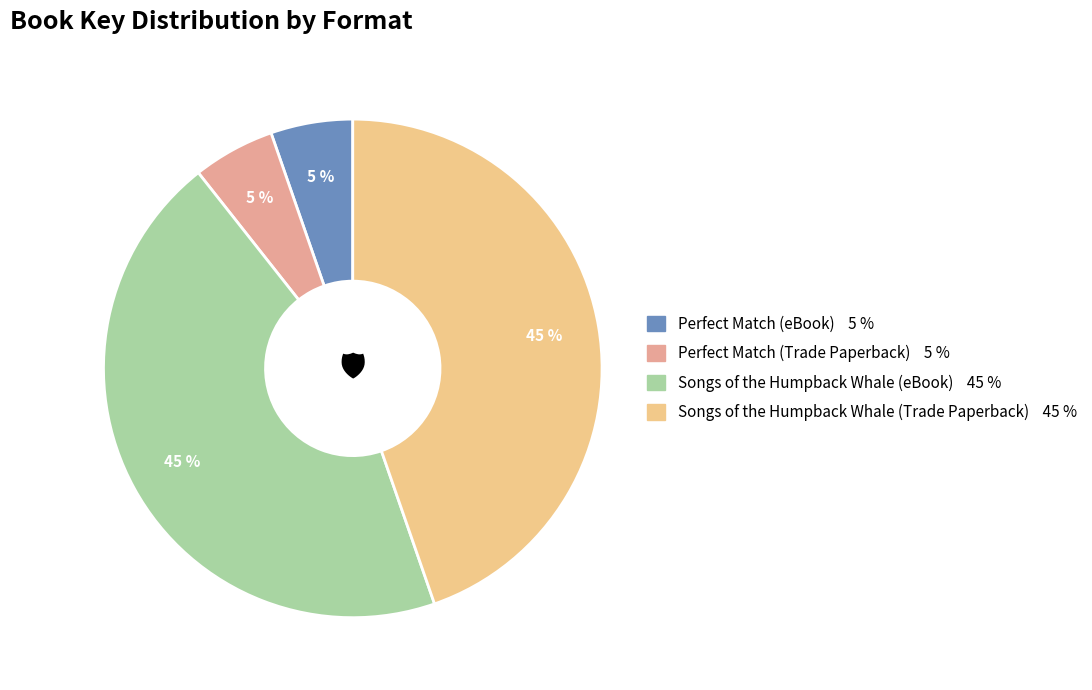

How many segments does this pie chart have?

4